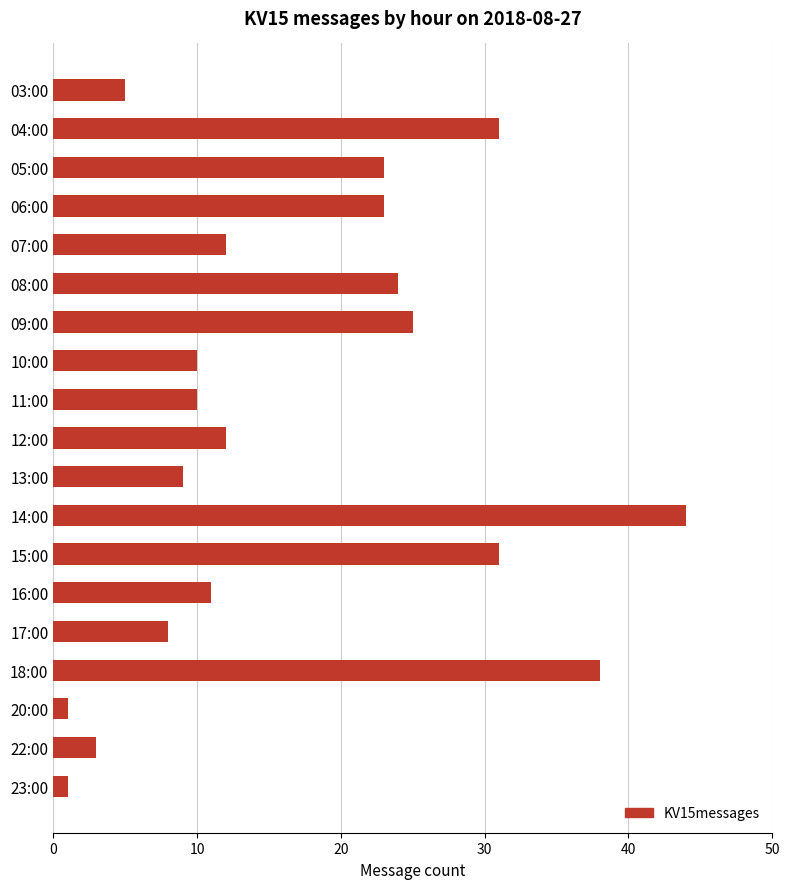

Reading bottom to top, list all the values displayed in this chart.

23:00=1	22:00=3	20:00=1	18:00=38	17:00=8	16:00=11	15:00=31	14:00=44	13:00=9	12:00=12	11:00=10	10:00=10	09:00=25	08:00=24	07:00=12	06:00=23	05:00=23	04:00=31	03:00=5